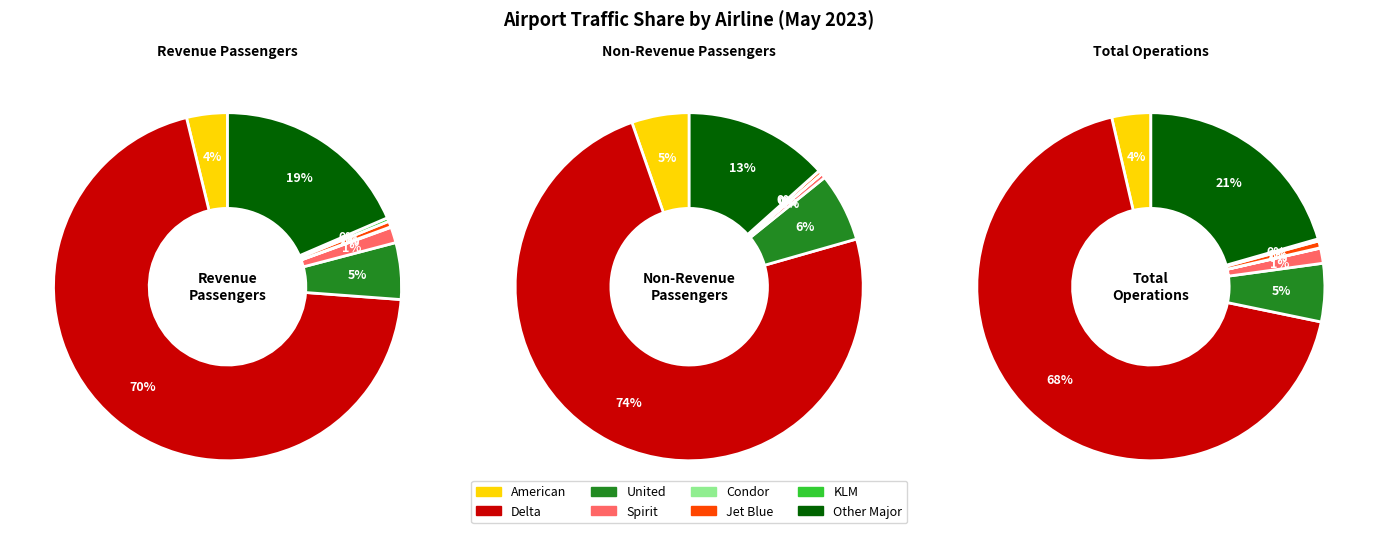

Which slice is the largest?

Delta